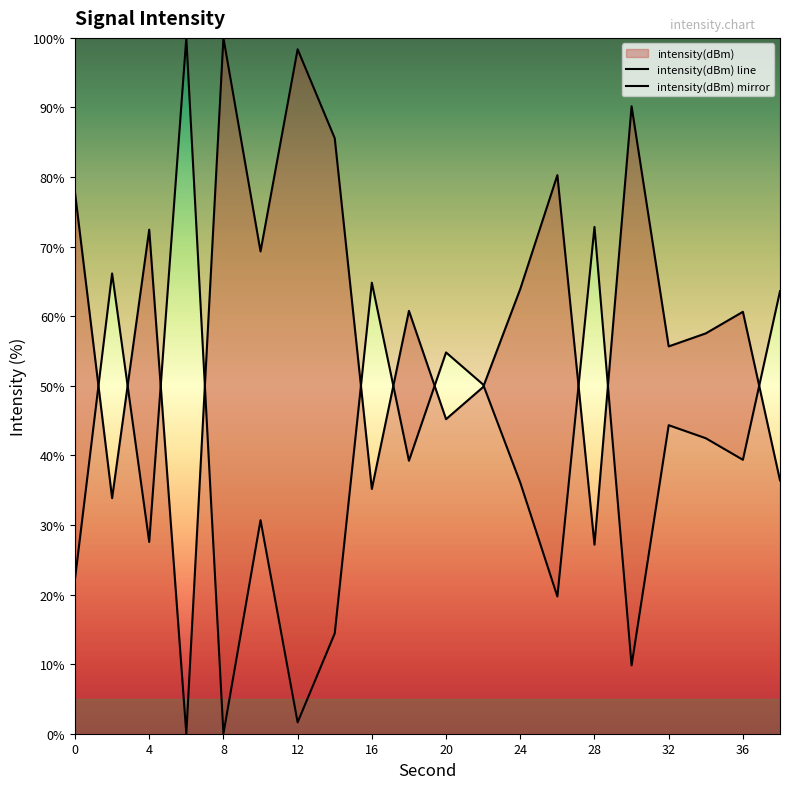

Does the chart display data point markers on the line(s)?

No